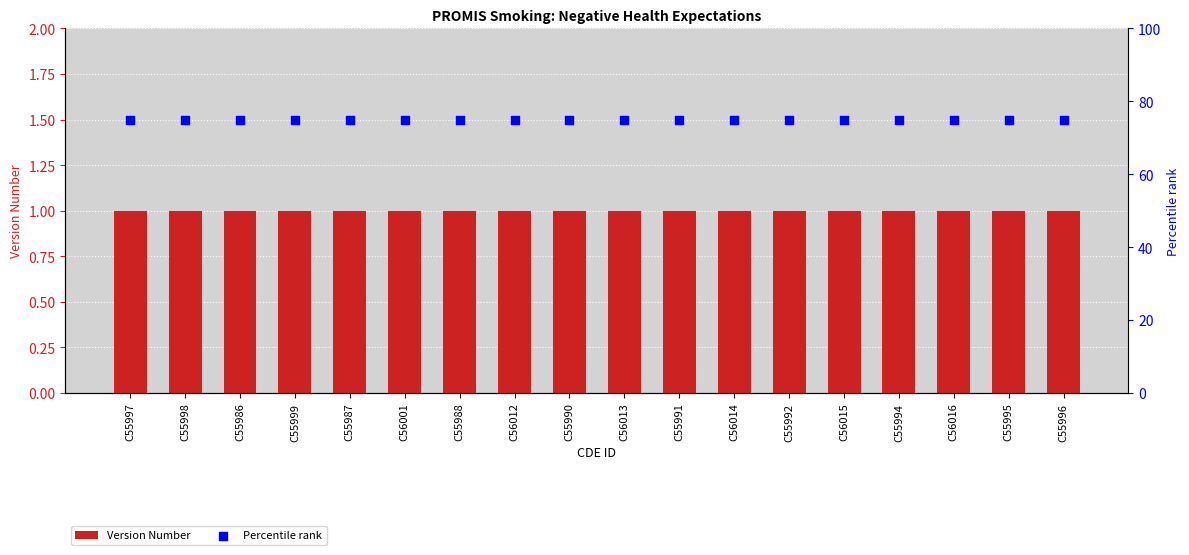

At which category is the sum across all series the highest?

C55997